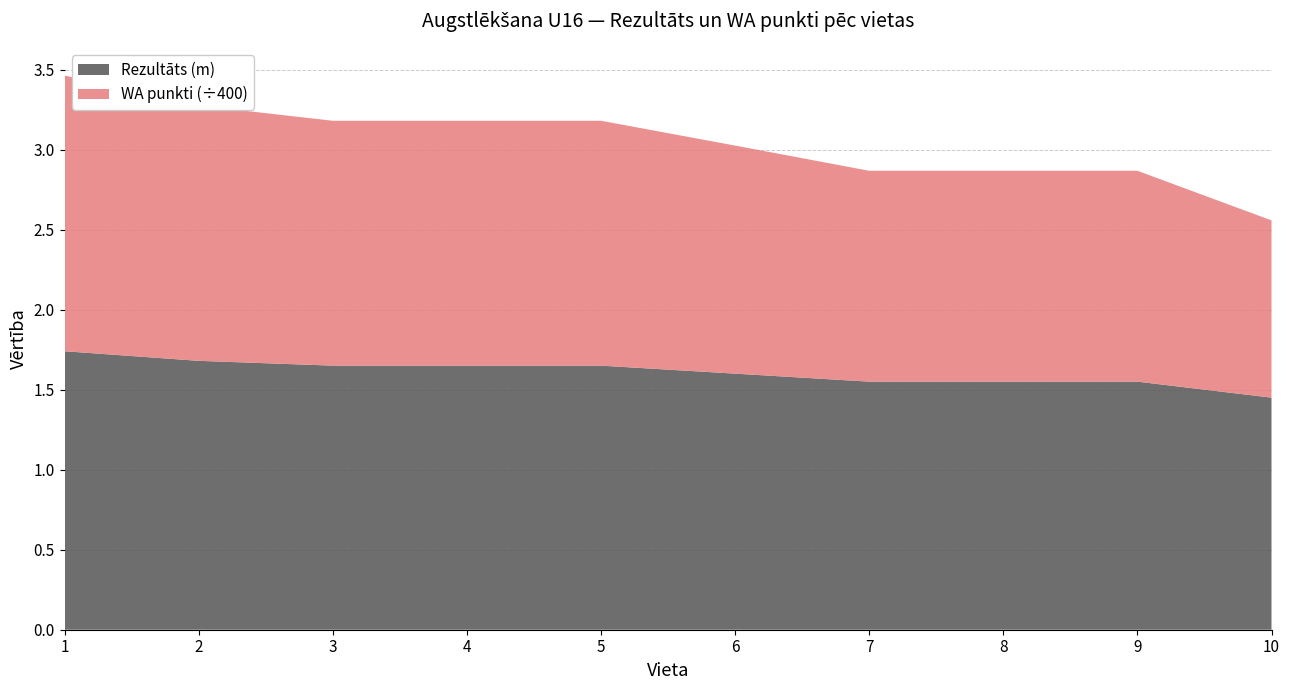

Reading left to right, list all the values displayed in this chart.

Rezultāts: 1=1.7	2=1.7	3=1.6	4=1.6	5=1.6	6=1.6	7=1.6	8=1.6	9=1.6	10=1.4
WA punkti: 1=689.0	2=638.0	3=612.0	4=612.0	5=612.0	6=570.0	7=527.0	8=527.0	9=527.0	10=443.0